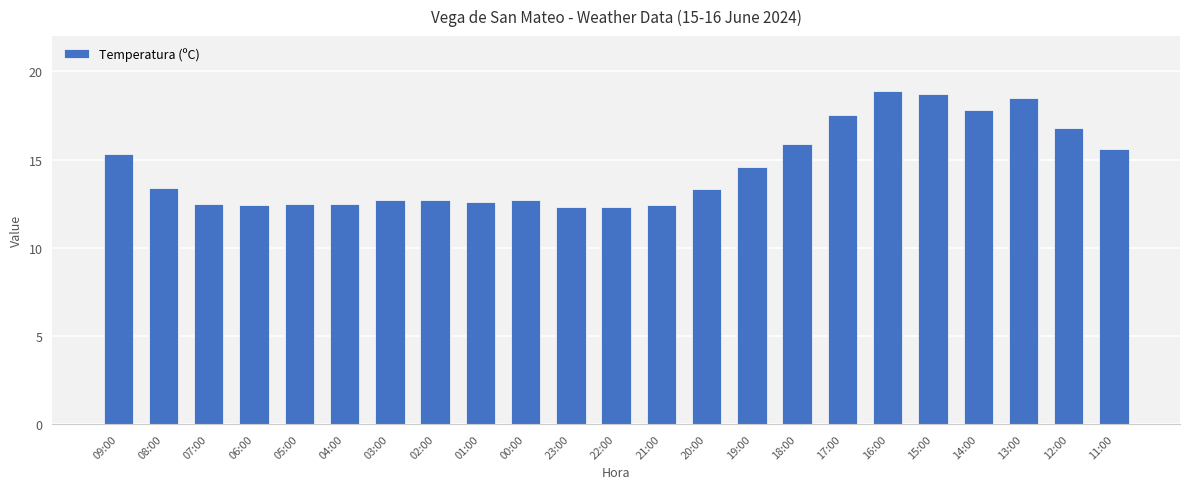

What is the smallest value displayed?

12.3